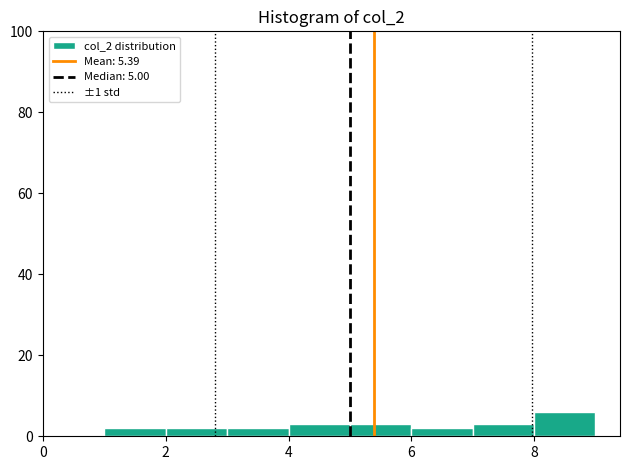

Reading left to right, transcribe this chart: for each bar, give the range it covers on the x-axis and its height. The values are not printed on the chart, so give them approximately, as read against the axis.

1 to 2: 2
2 to 3: 2
3 to 4: 2
4 to 5: 4
5 to 6: 4
6 to 7: 2
7 to 8: 4
8 to 9: 6